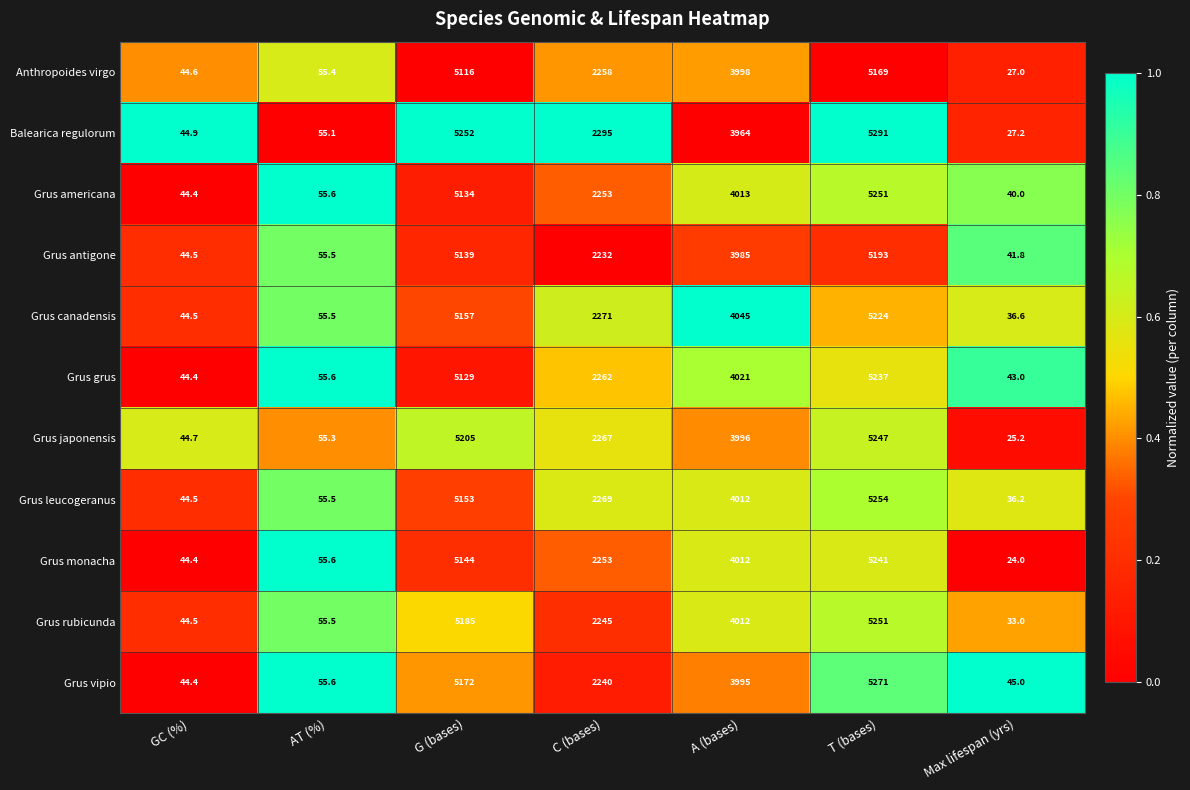

What is the sum of the Balearica regulorum values at C (bases) and T (bases)?

7586.0